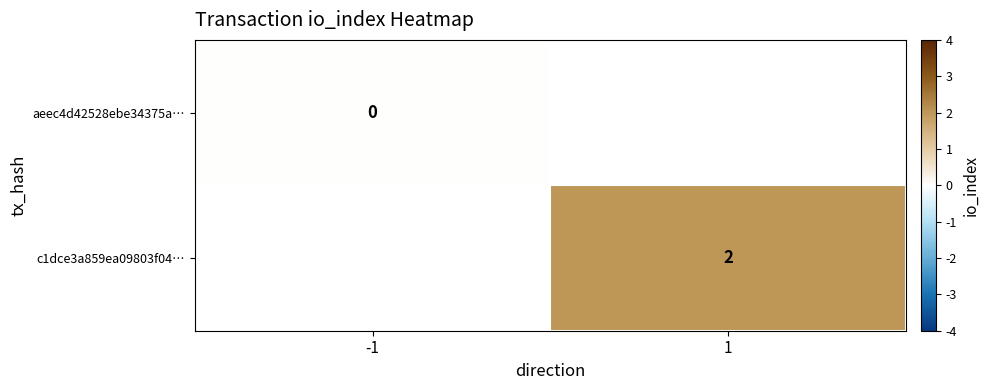

Is it true that c1dce3a859ea09803f04… equals 1 at 1?

False